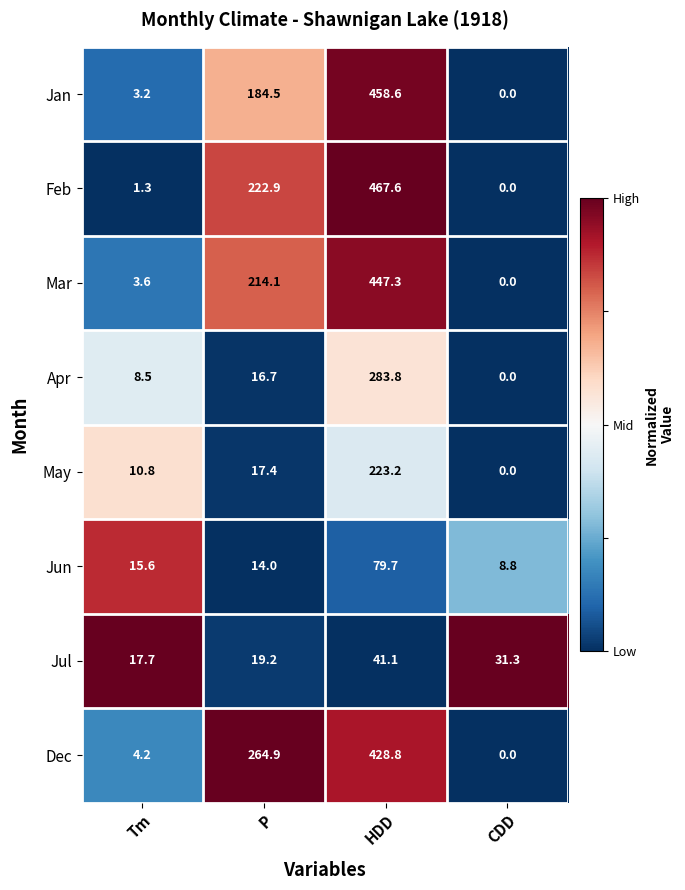

Which series has the largest range (max minus min)?

Feb